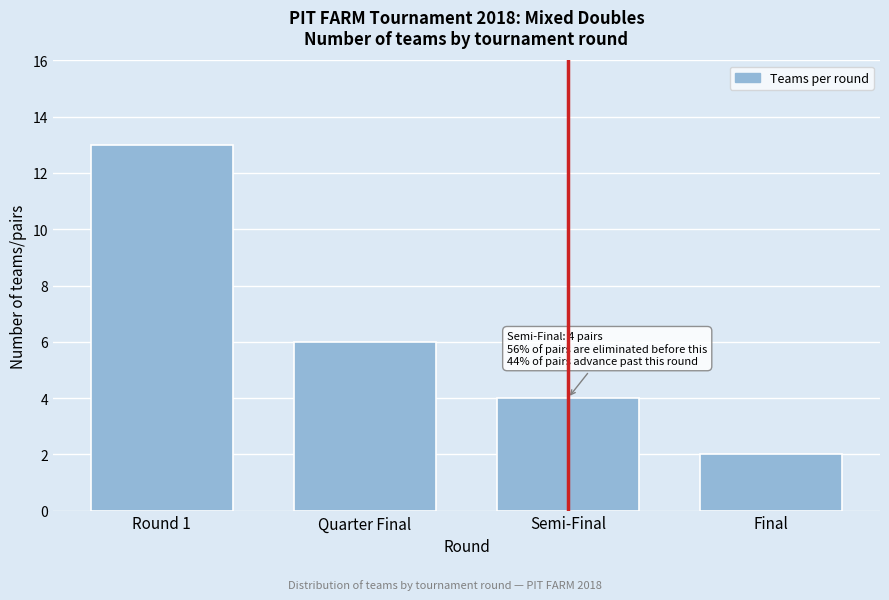

Reading left to right, transcribe all the data shown in this chart.

13	6	4	2